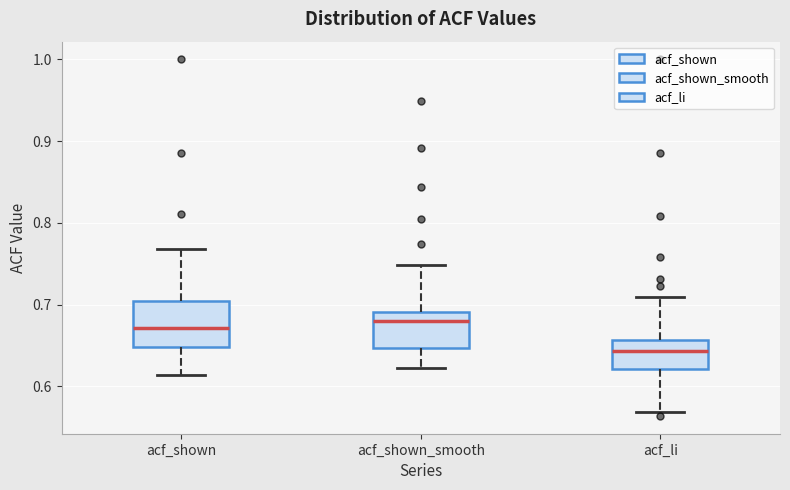

Reading left to right, transcribe this box plot: for each box, give where its median line is, the range the box spans, and where its two whiskers end, as read against the y-axis. The values are not printed on the chart, so give them approximately, as read against the axis.

acf_shown: median 0.67, box 0.65 to 0.71, whiskers 0.61 to 0.77
acf_shown_smooth: median 0.68, box 0.65 to 0.69, whiskers 0.62 to 0.75
acf_li: median 0.64, box 0.62 to 0.66, whiskers 0.57 to 0.71